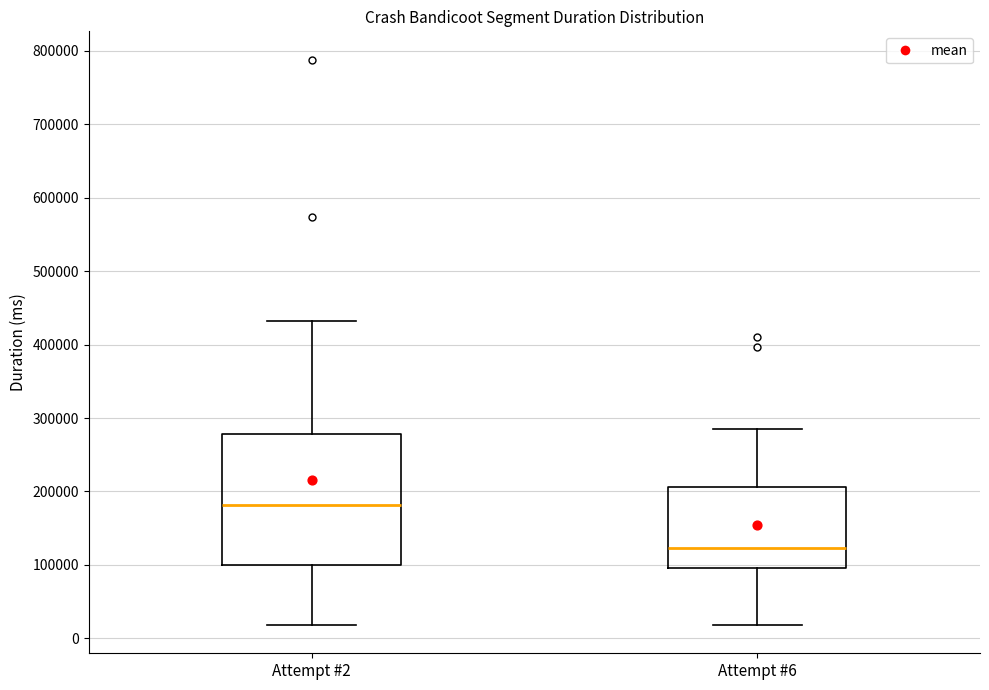

Reading left to right, transcribe this box plot: for each box, give where its median line is, the range the box spans, and where its two whiskers end, as read against the y-axis. The values are not printed on the chart, so give them approximately, as read against the axis.

Attempt #2: median 180000, box 100000 to 280000, whiskers 20000 to 430000
Attempt #6: median 120000, box 100000 to 210000, whiskers 20000 to 280000